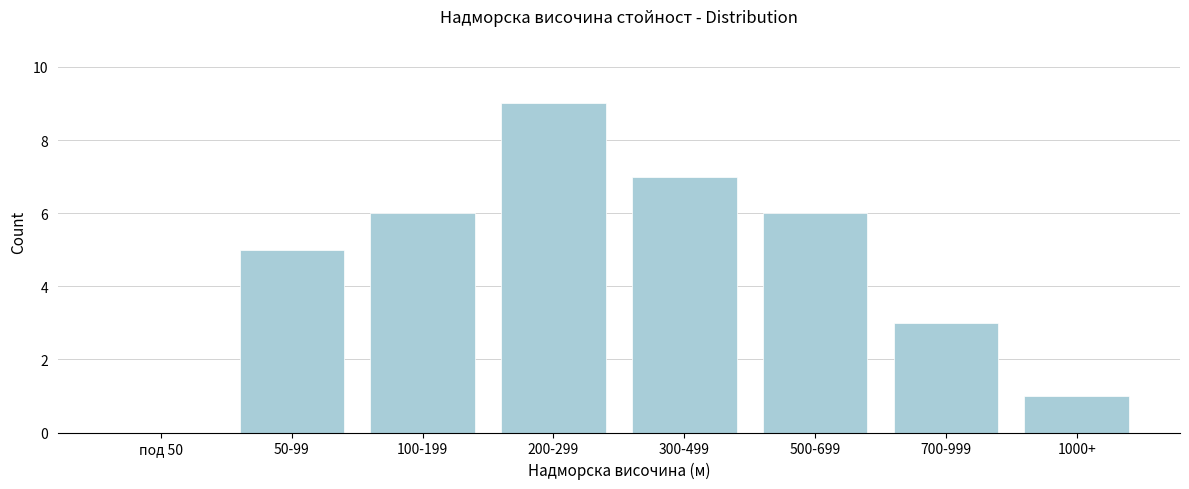

Reading right to left, transcribe all the data shown in this chart.

1000+=1	700-999=3	500-699=6	300-499=7	200-299=9	100-199=6	50-99=5	под 50=0